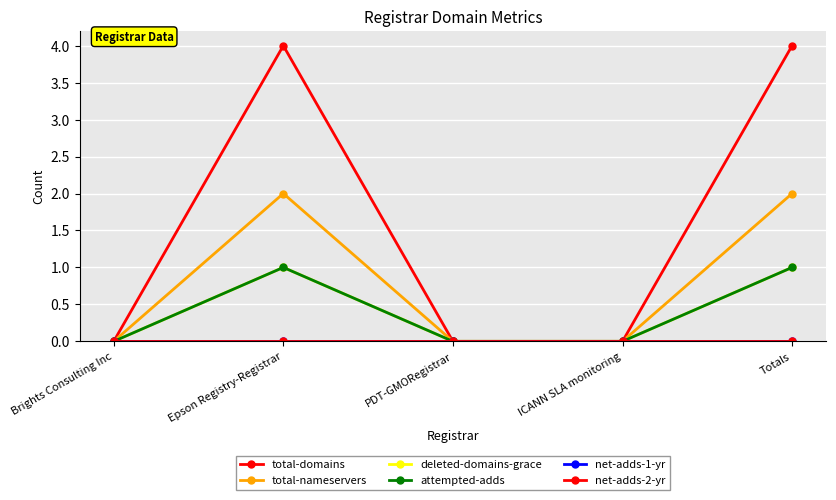

Reading left to right, transcribe all the data shown in this chart.

total-domains: 0	4	0	0	4
total-nameservers: 0	2	0	0	2
deleted-domains-grace: 0	1	0	0	1
attempted-adds: 0	1	0	0	1
net-adds-1-yr: 0	0	0	0	0
net-adds-2-yr: 0	0	0	0	0